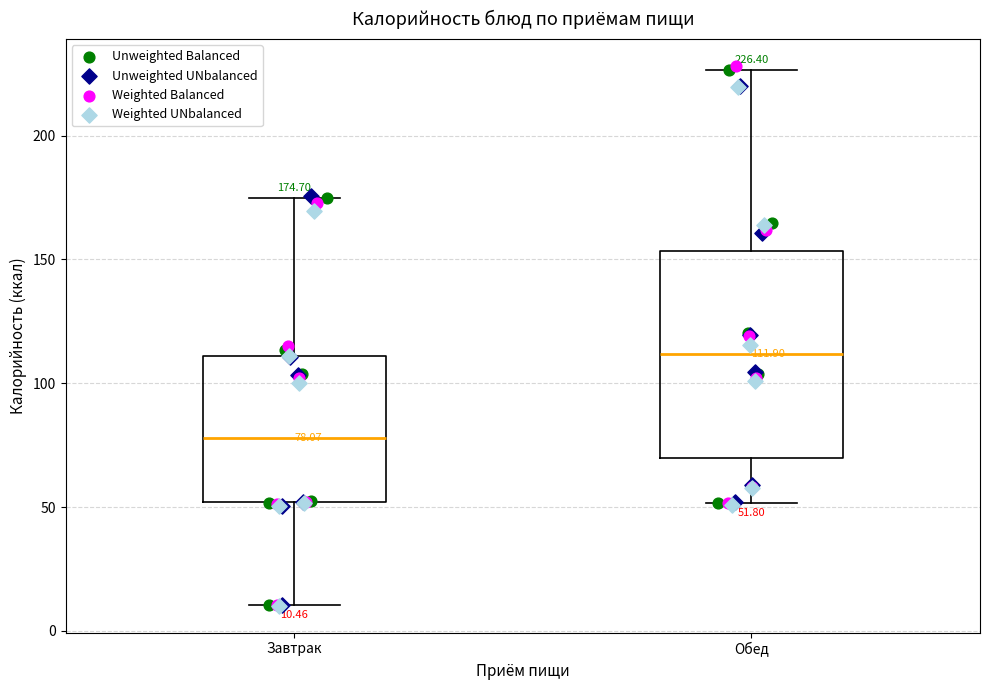

Which box has the highest median line?

Обед